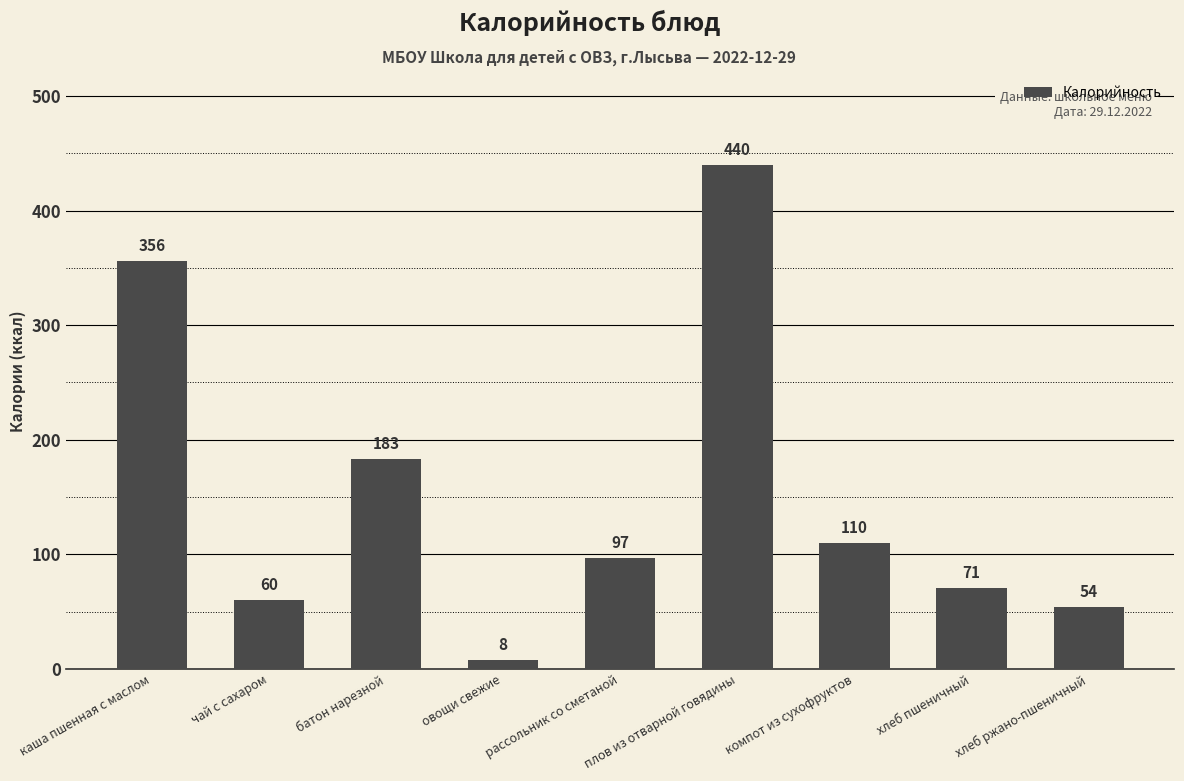

Which has a higher value, хлеб ржано-пшеничный or чай с сахаром?

чай с сахаром